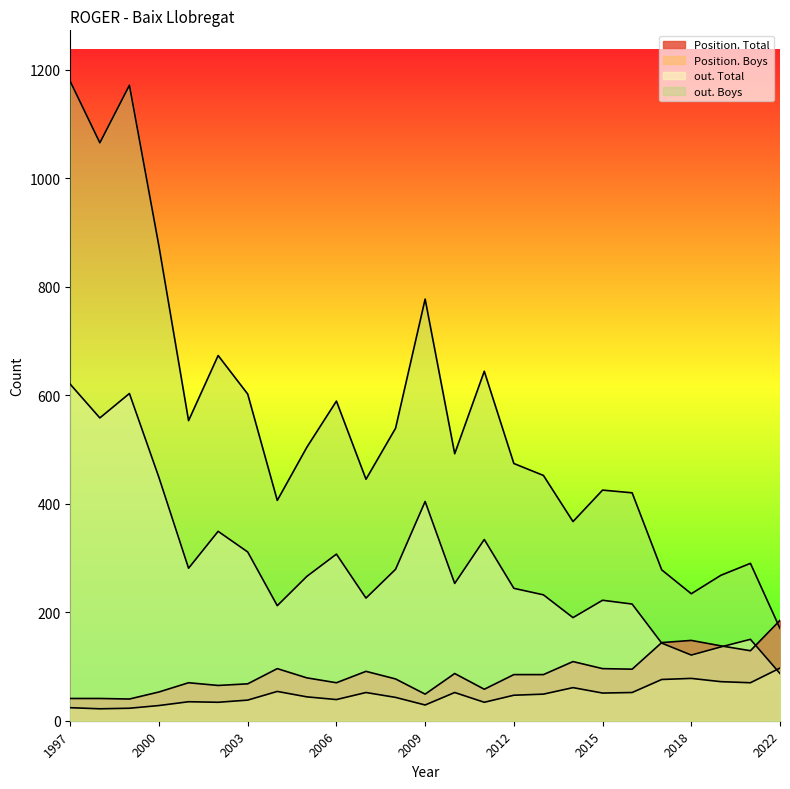

How many intersections are there between out. Total and Position. Total?

3